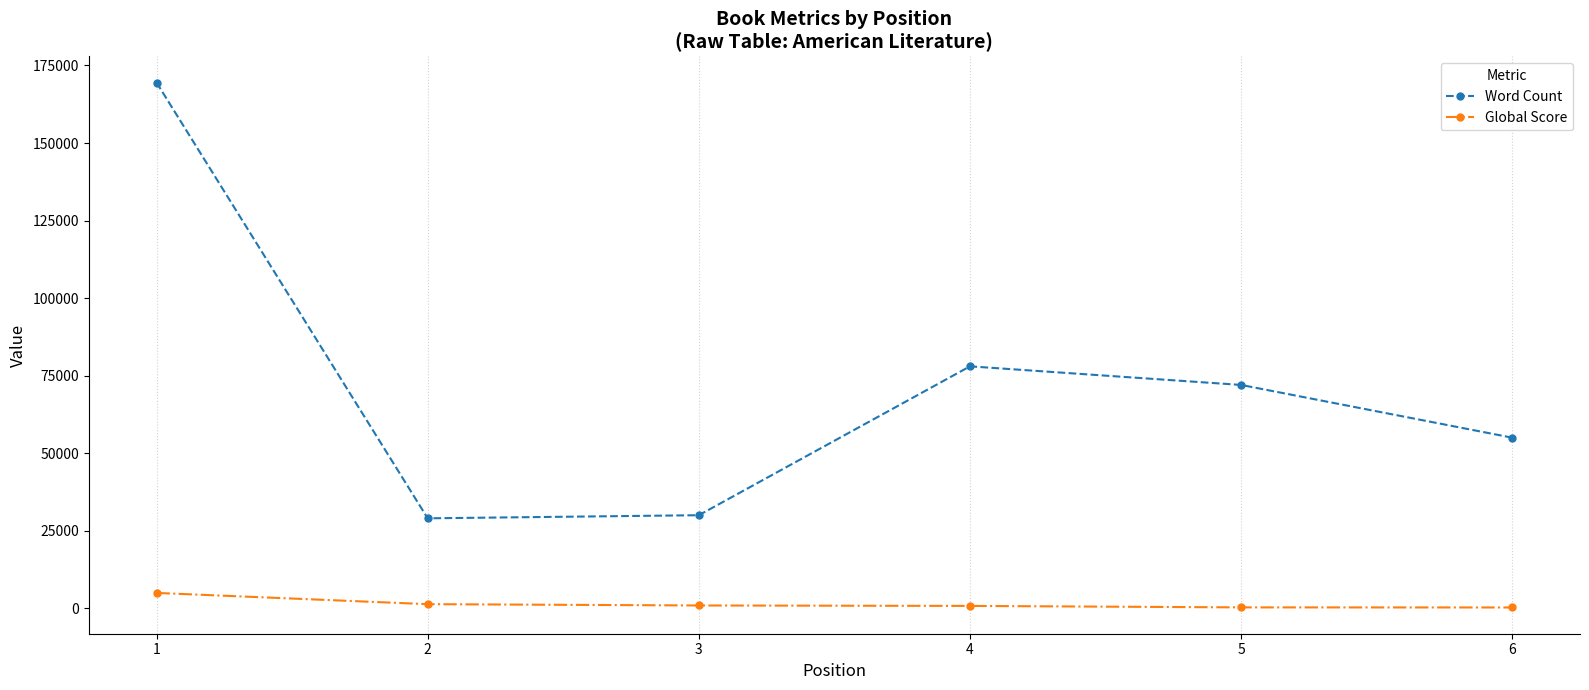

The value of Word Count at 5 is 118720. True or false?

False